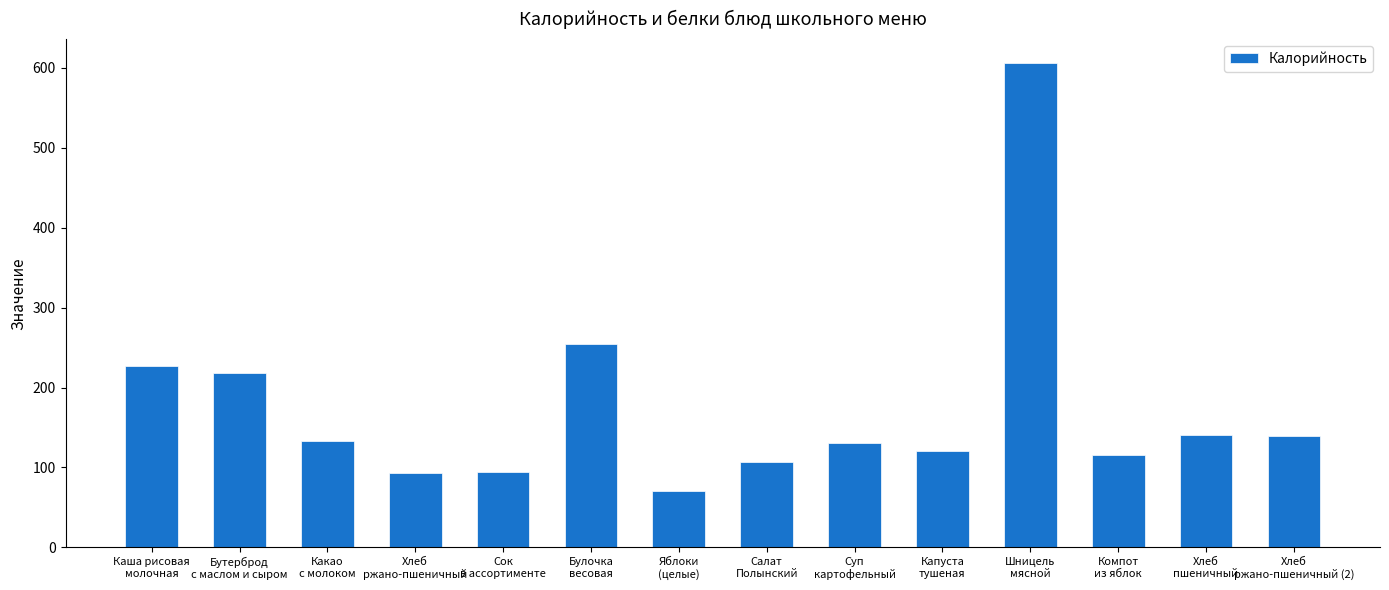

What is the sum of all values?

2447.7